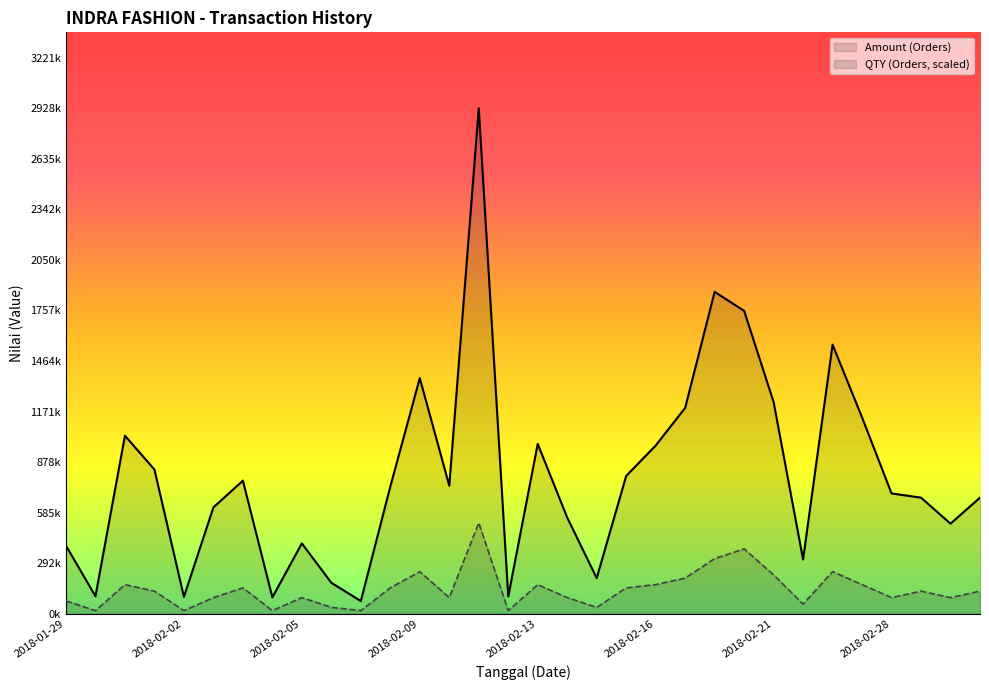

At which label does Amount (Orders) reach its minimum?

2018-02-07